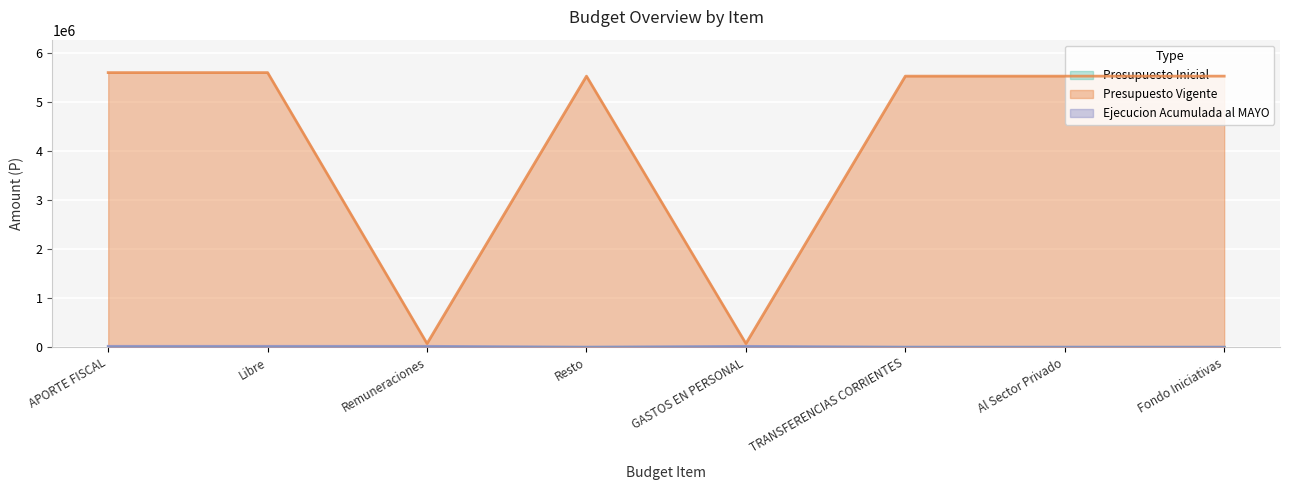

Which label corresponds to the smallest value in the chart?

Resto